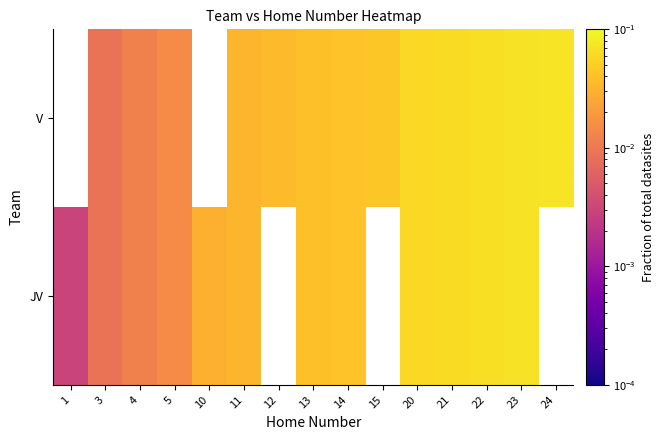

How many values in the V series exceed 0?

13